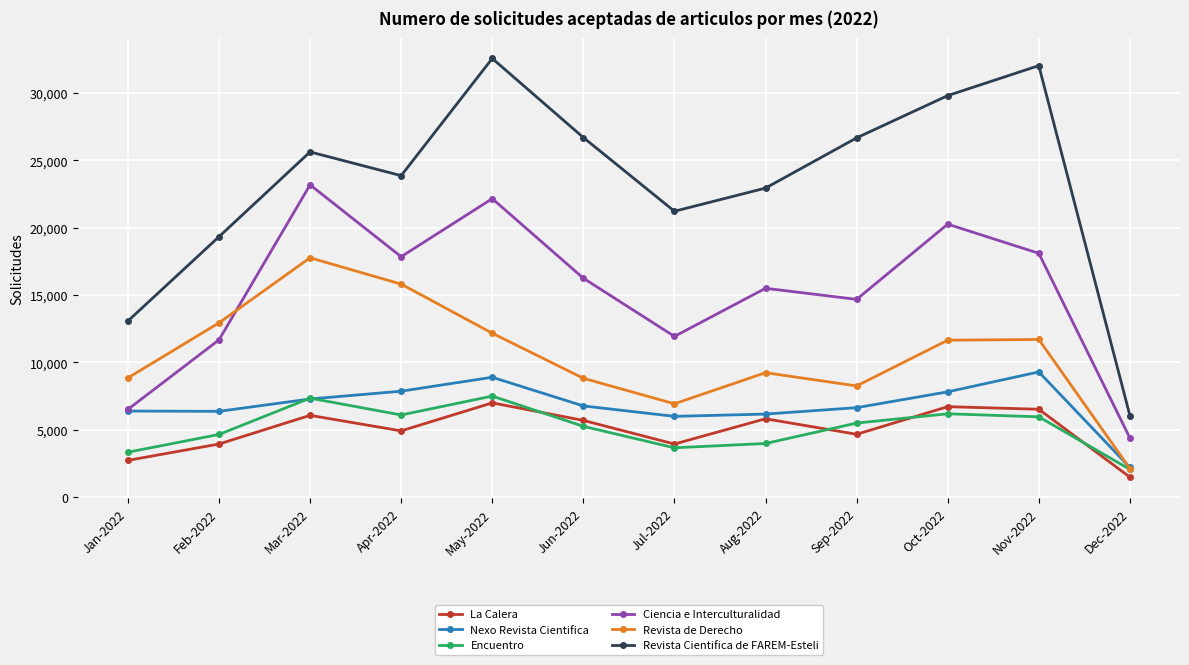

What is the label of the 12th point from the left?

Dec-2022